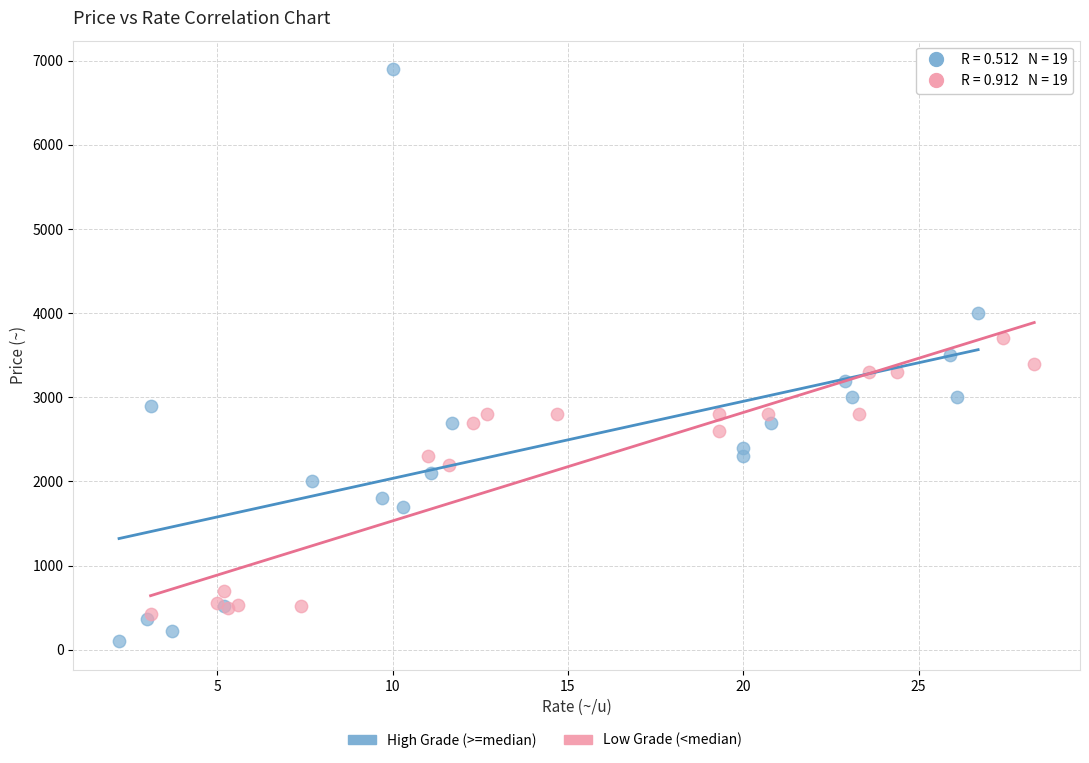

Which series contains the highest Y value?

High Grade (>=median)